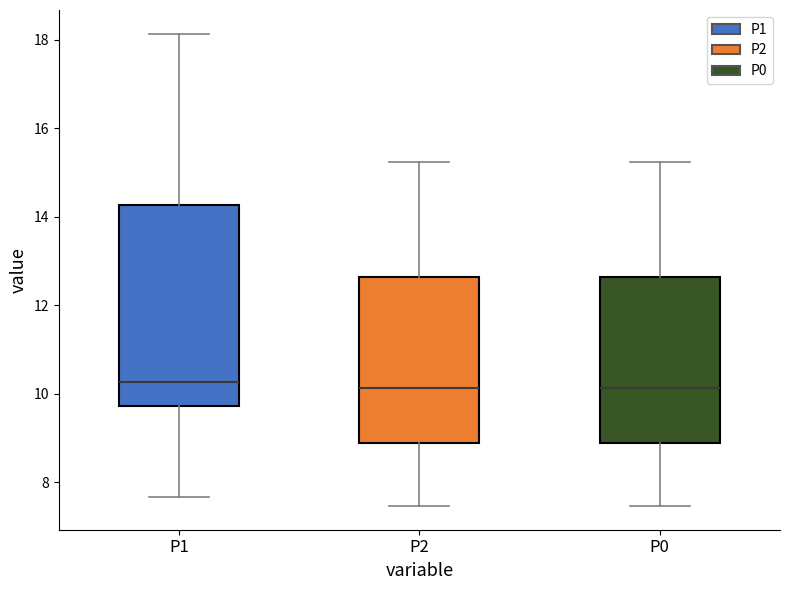

Comparing the boxes themselves (not the whiskers), which one is the tallest?

P1